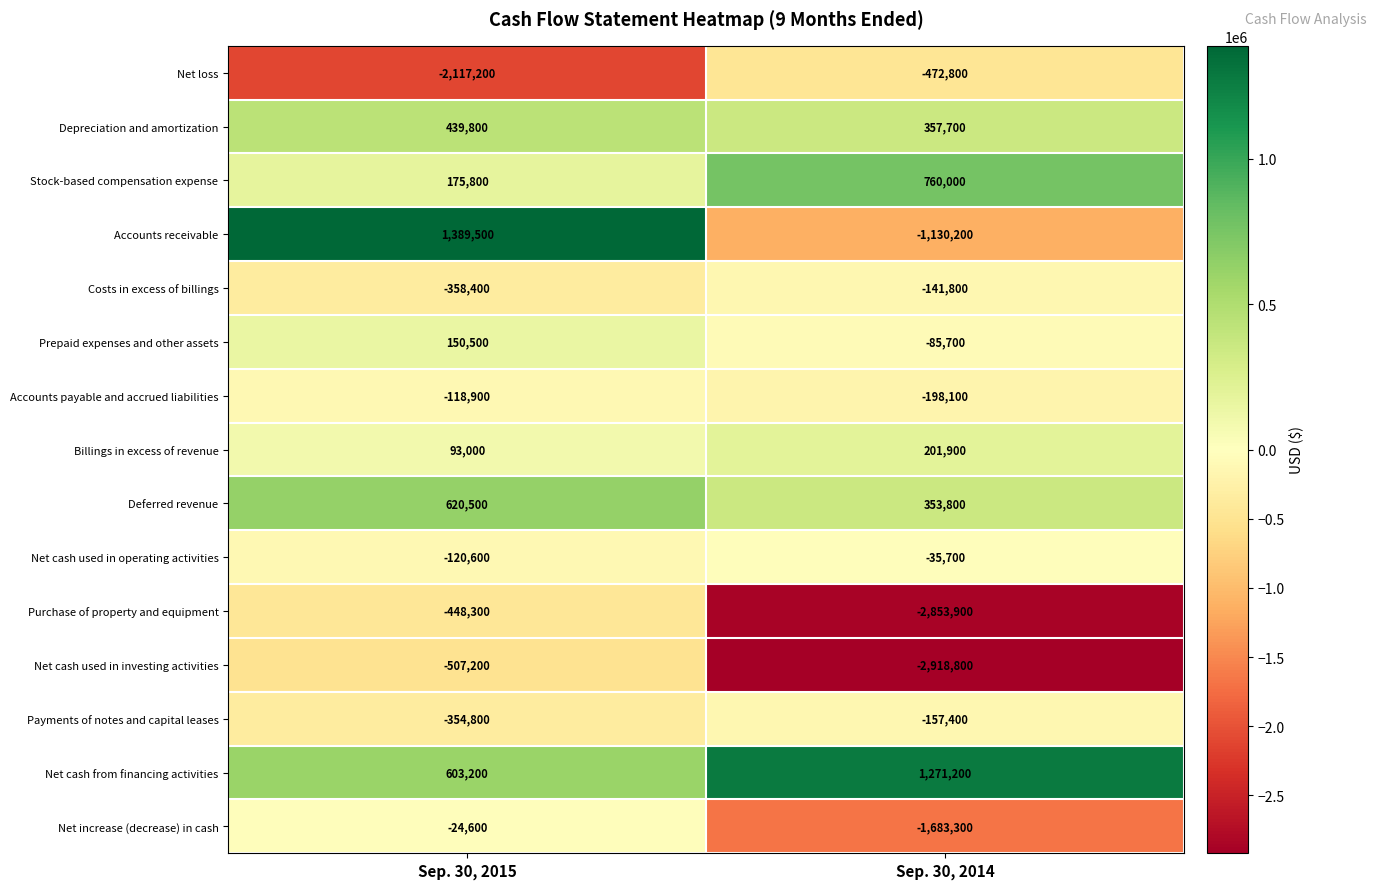

The value of Deferred revenue at Sep. 30, 2014 is 353800. True or false?

True